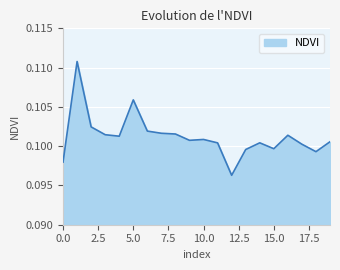

Does the chart display data point markers on the line(s)?

No